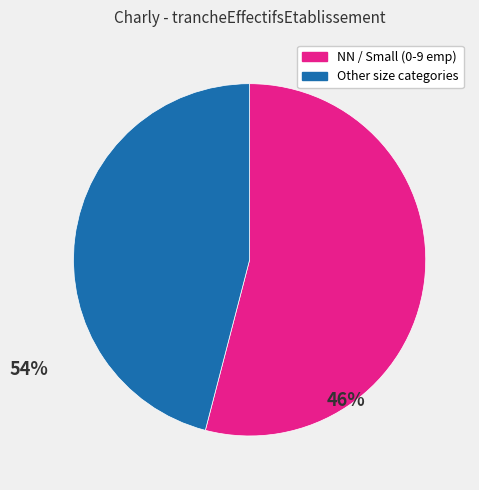

Rank the categories by value from highest to lowest.

NN / Small (0-9 emp), Other size categories